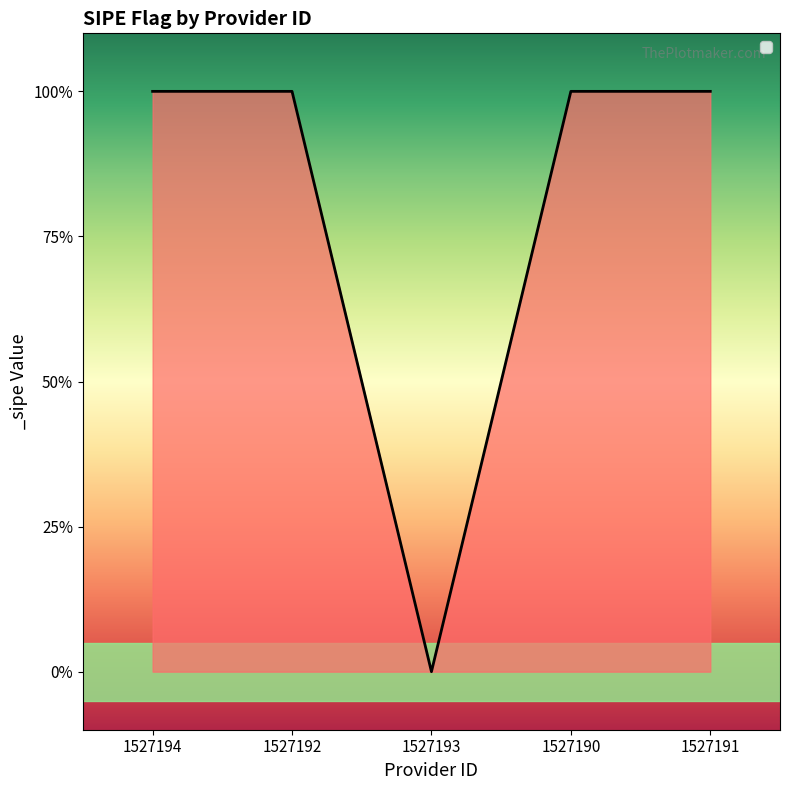

How many values are between 1 and 2?

4